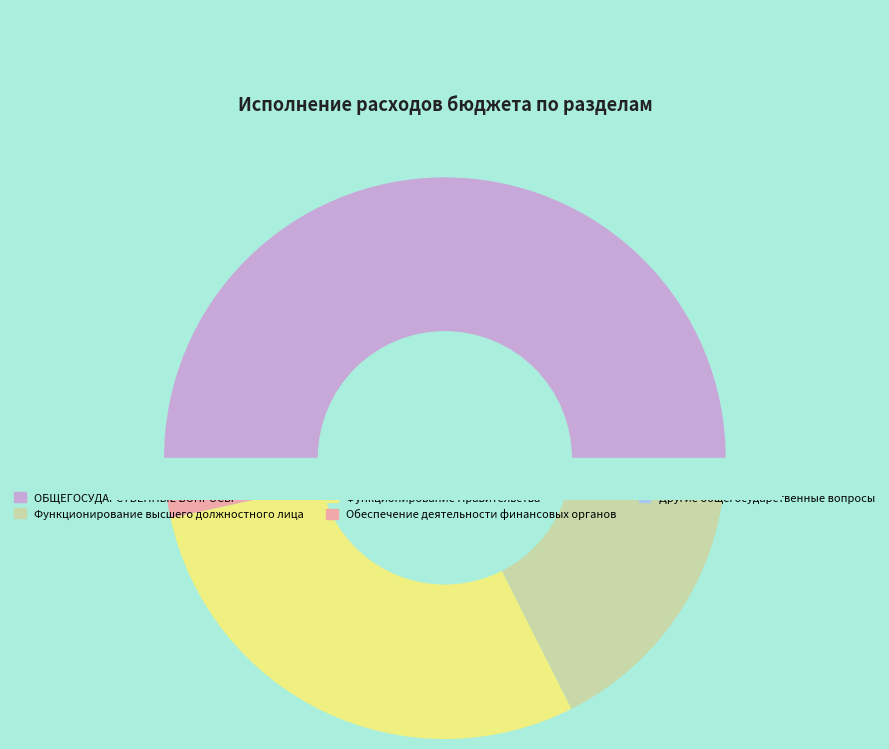

Is it true that Функционирование Правительства is 44% of the pie?

False